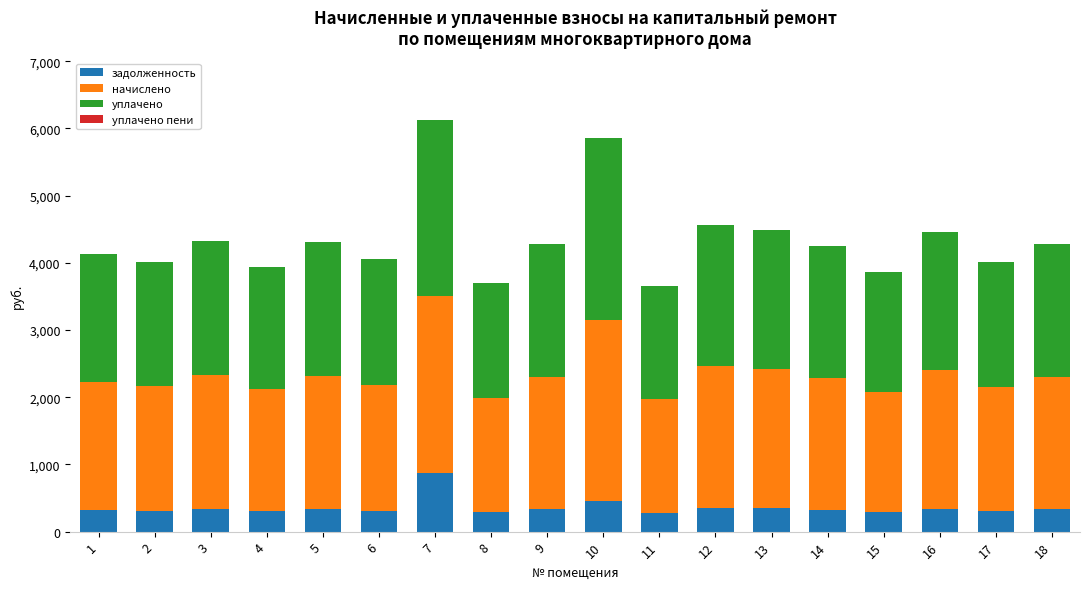

Count the number of data series in this chart.

4